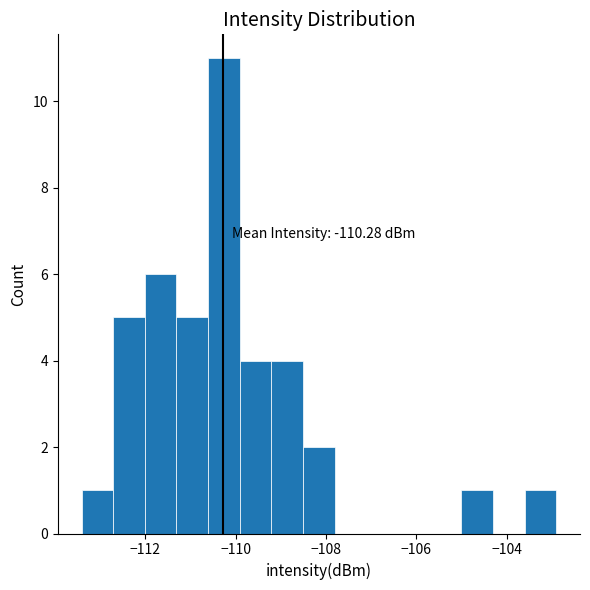

Read against the x-axis, roughly where is the centre of the tallest bar?

-110.2